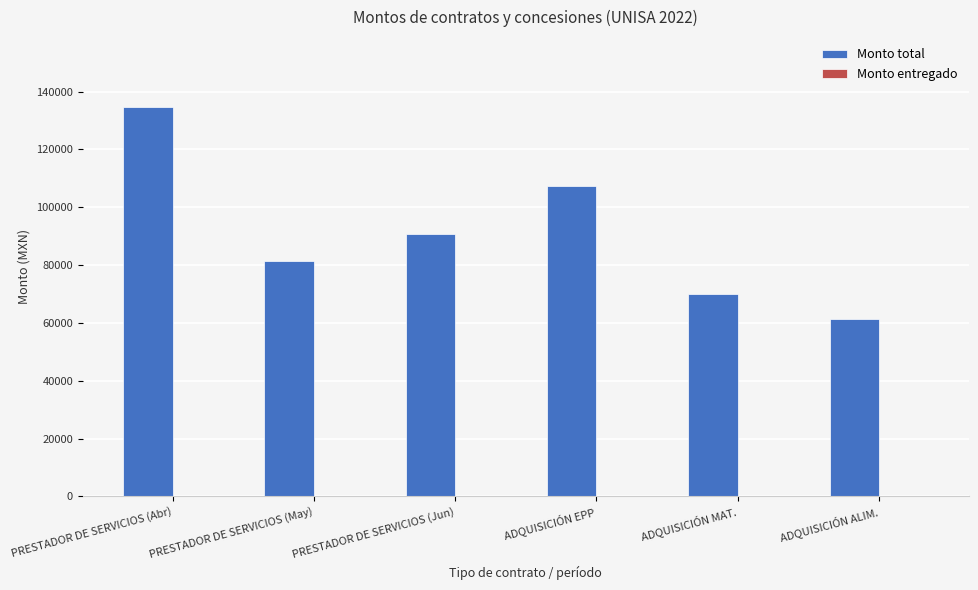

What position from the right is PRESTADOR DE SERVICIOS (Jun)?

4